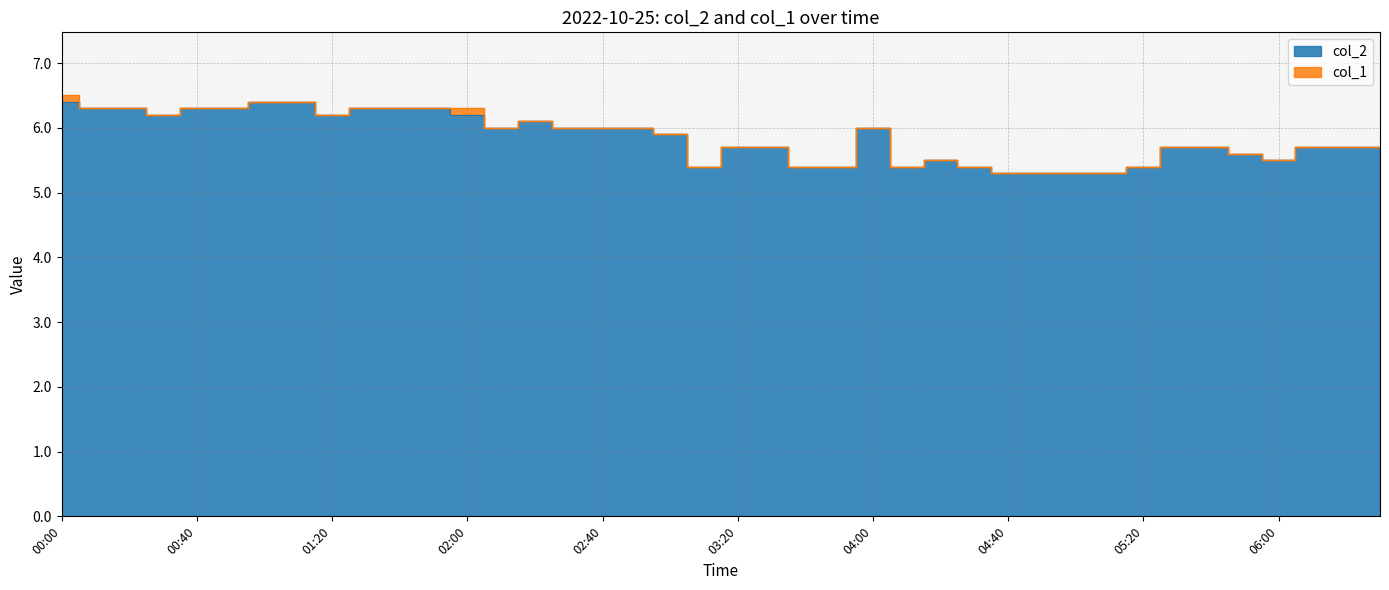

Reading left to right, extract all data points from this chart.

00:00=6.4	00:10=6.3	00:20=6.3	00:30=6.2	00:40=6.3	00:50=6.3	01:00=6.4	01:10=6.4	01:20=6.2	01:30=6.3	01:40=6.3	01:50=6.3	02:00=6.2	02:10=6.0	02:20=6.1	02:30=6.0	02:40=6.0	02:50=6.0	03:00=5.9	03:10=5.4	03:20=5.7	03:30=5.7	03:40=5.4	03:50=5.4	04:00=6.0	04:10=5.4	04:20=5.5	04:30=5.4	04:40=5.3	04:50=5.3	05:00=5.3	05:10=5.3	05:20=5.4	05:30=5.7	05:40=5.7	05:50=5.6	06:00=5.5	06:10=5.7	06:20=5.7	06:30=5.7